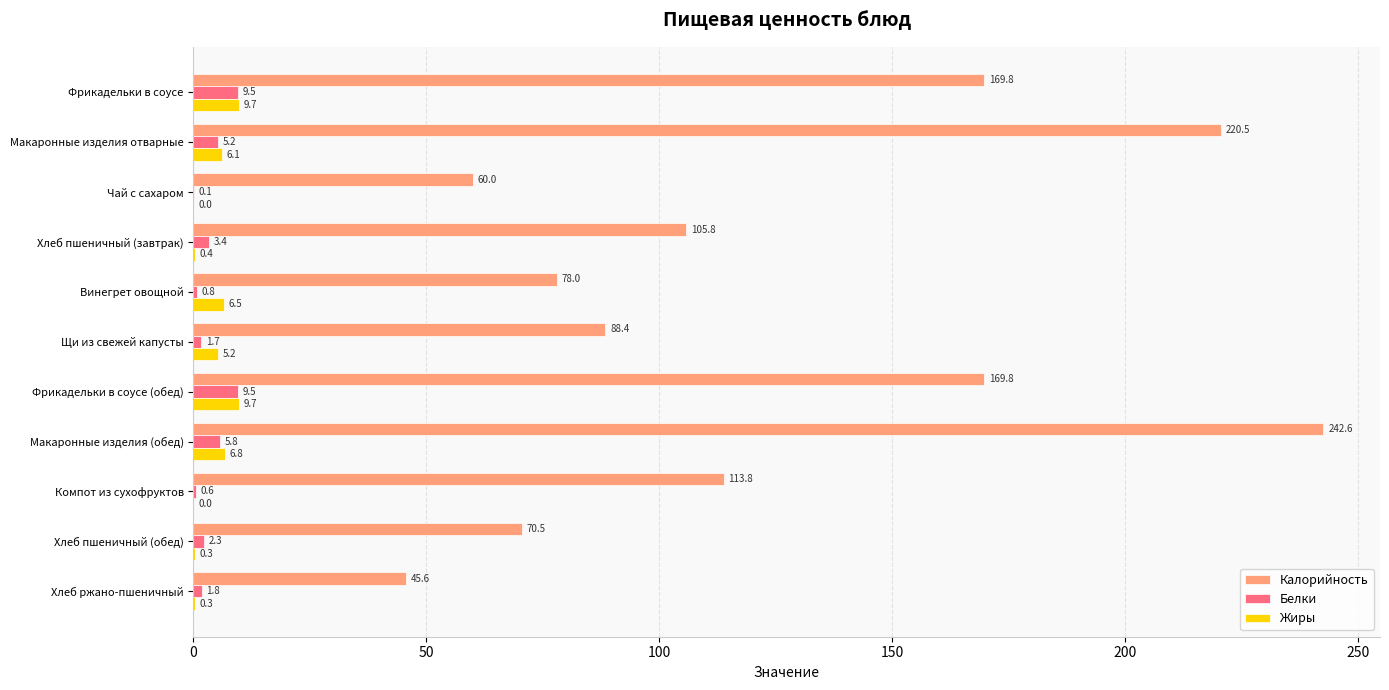

The Калорийность series shows 78.0 at Винегрет овощной. True or false?

True